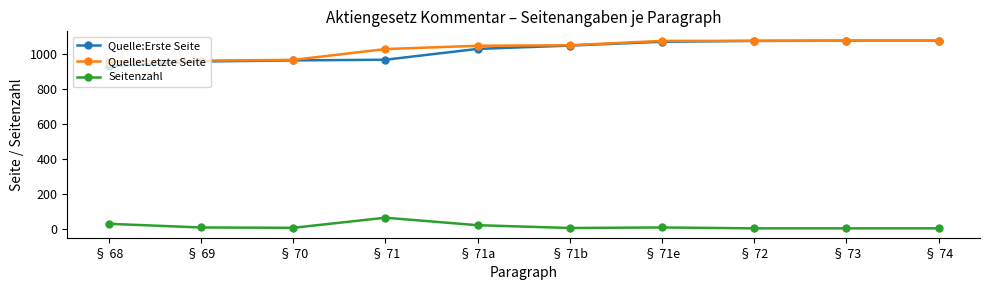

What is the label of the 2nd point from the left?

§ 69